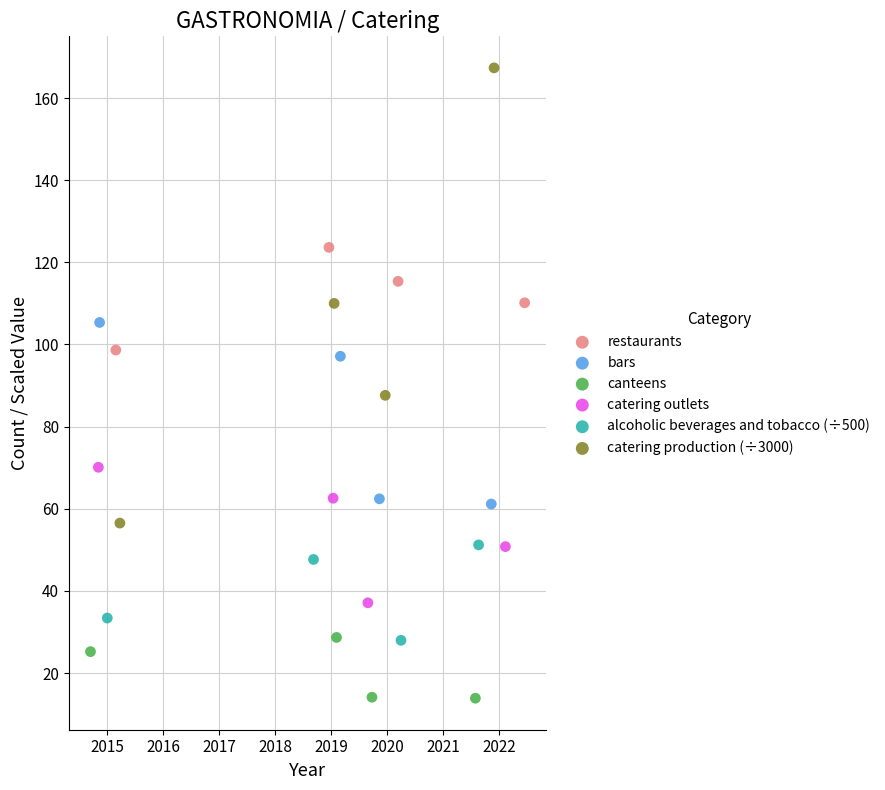

Which series reaches the maximum Y coordinate?

catering production (÷3000)